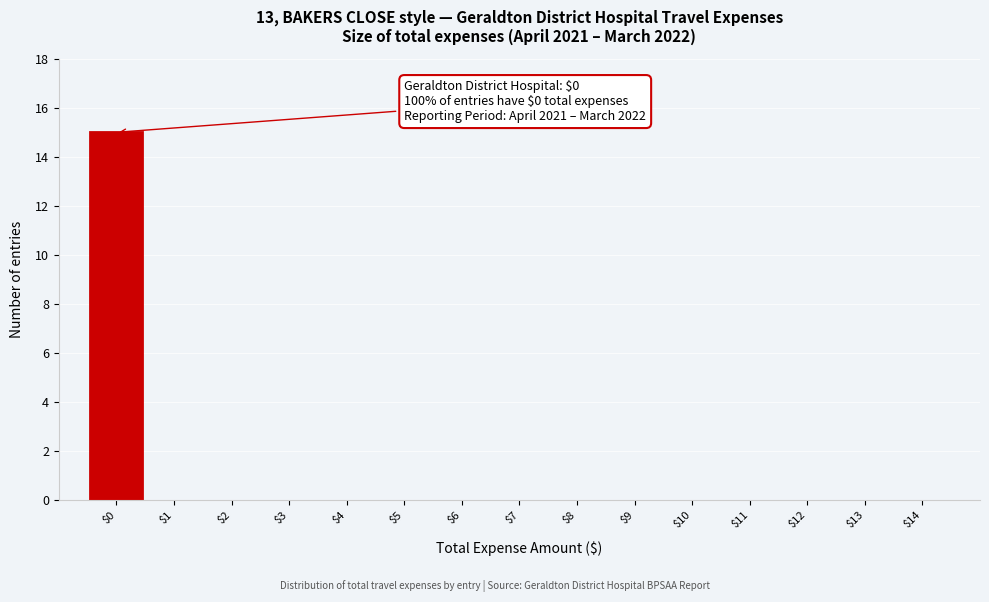

Over which range of the x-axis is the bar tallest?

-0.5 to 0.5